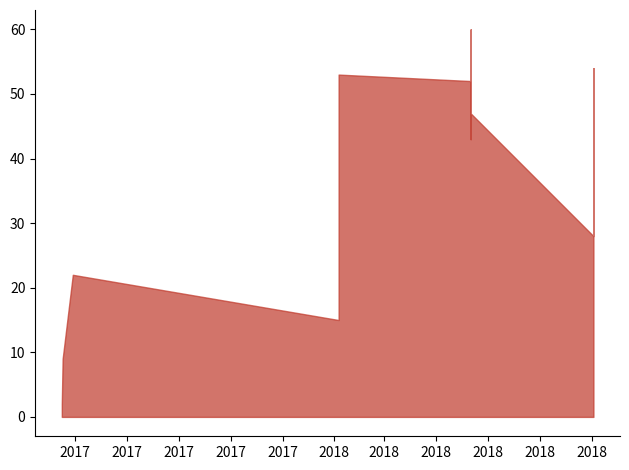

What is the sum of all values?

385